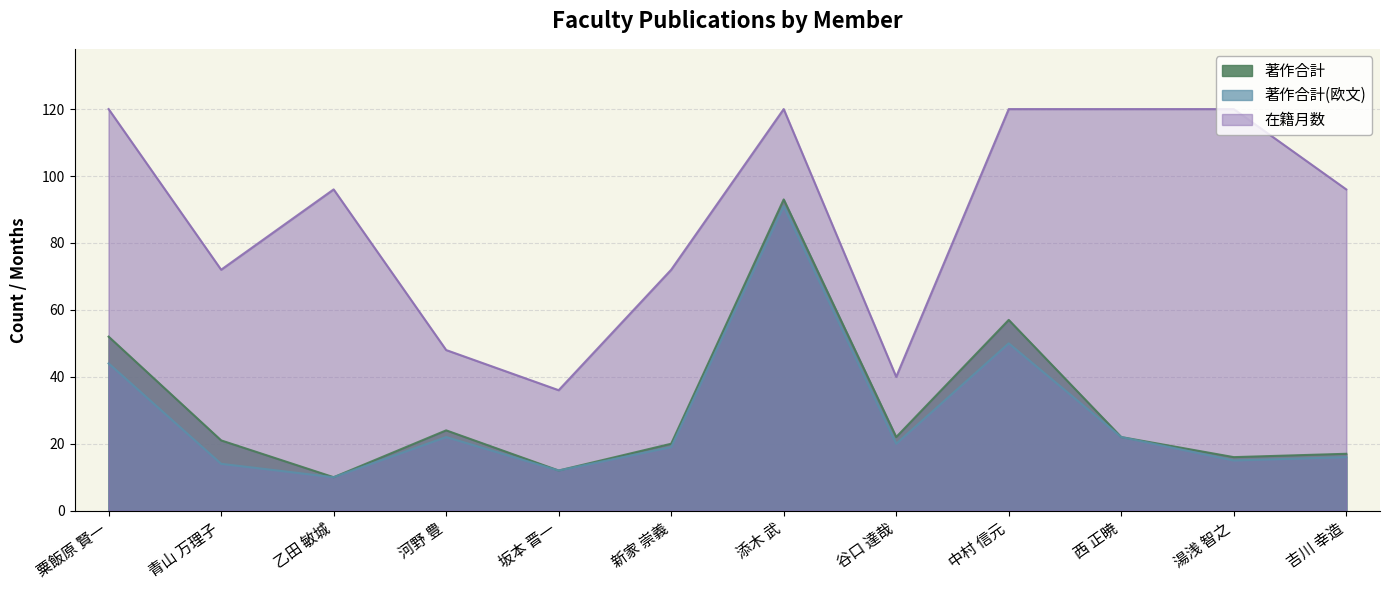

True or false: 著作合計 has a value of 149 at 添木 武.

False